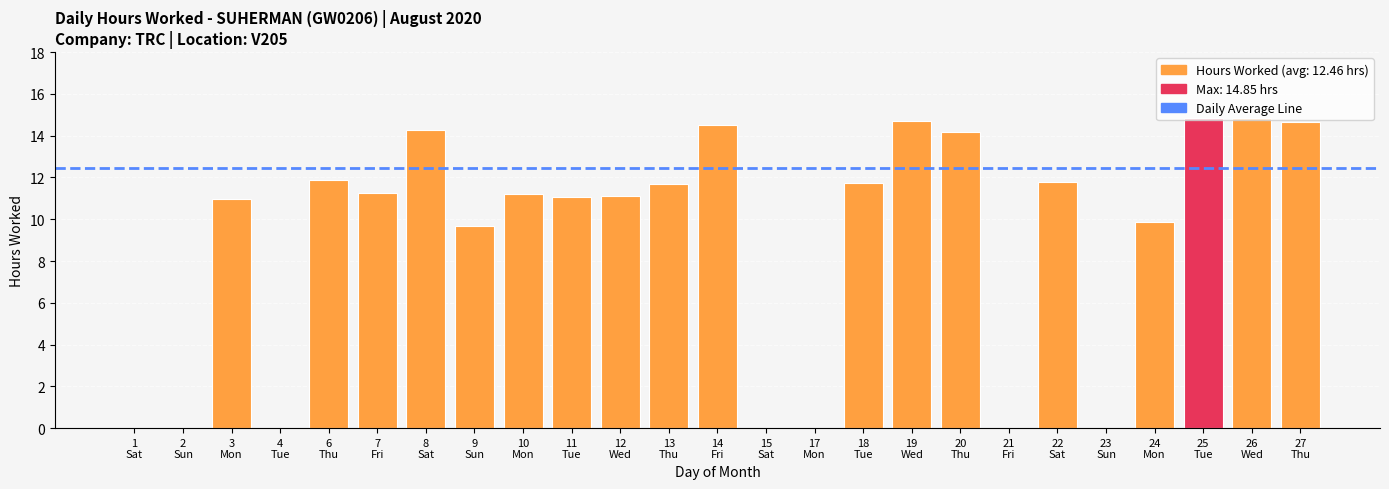

How many series are shown in this chart?

1